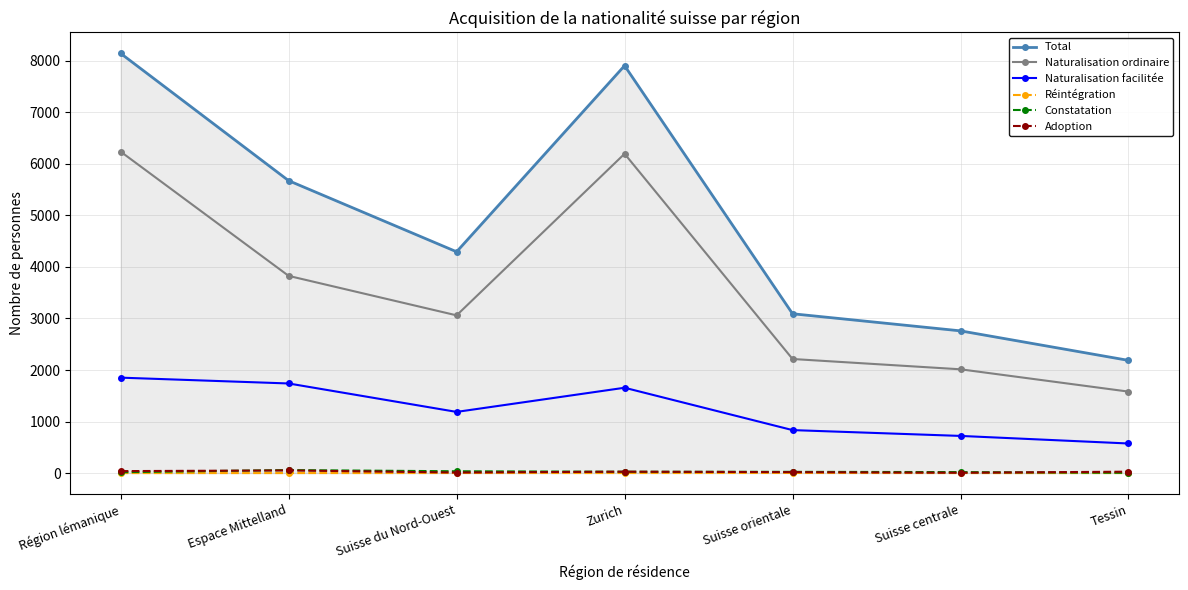

How many categories are shown in the chart?

7